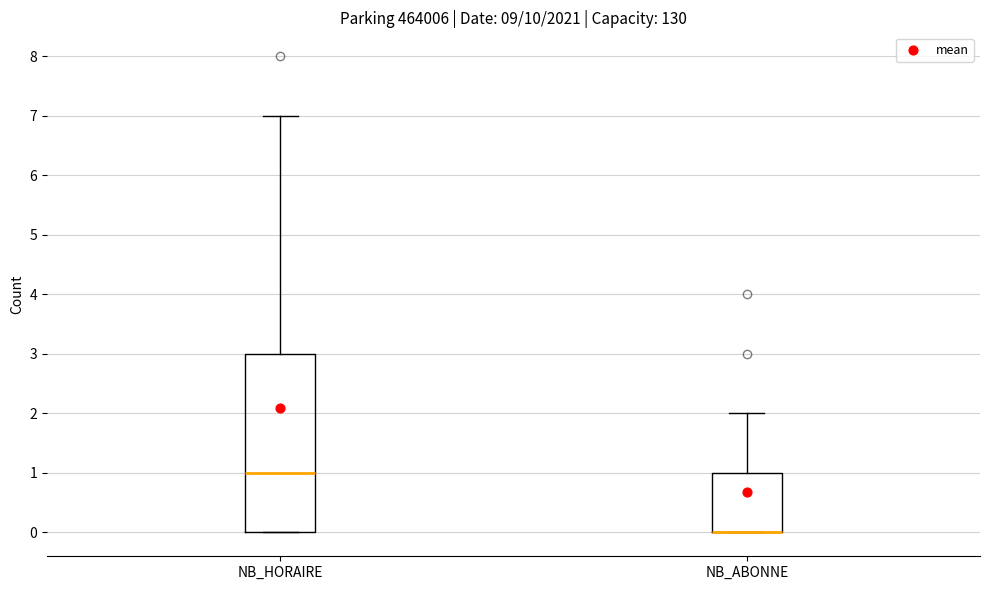

Which box is the tallest, from its lower edge to its upper edge?

NB_HORAIRE